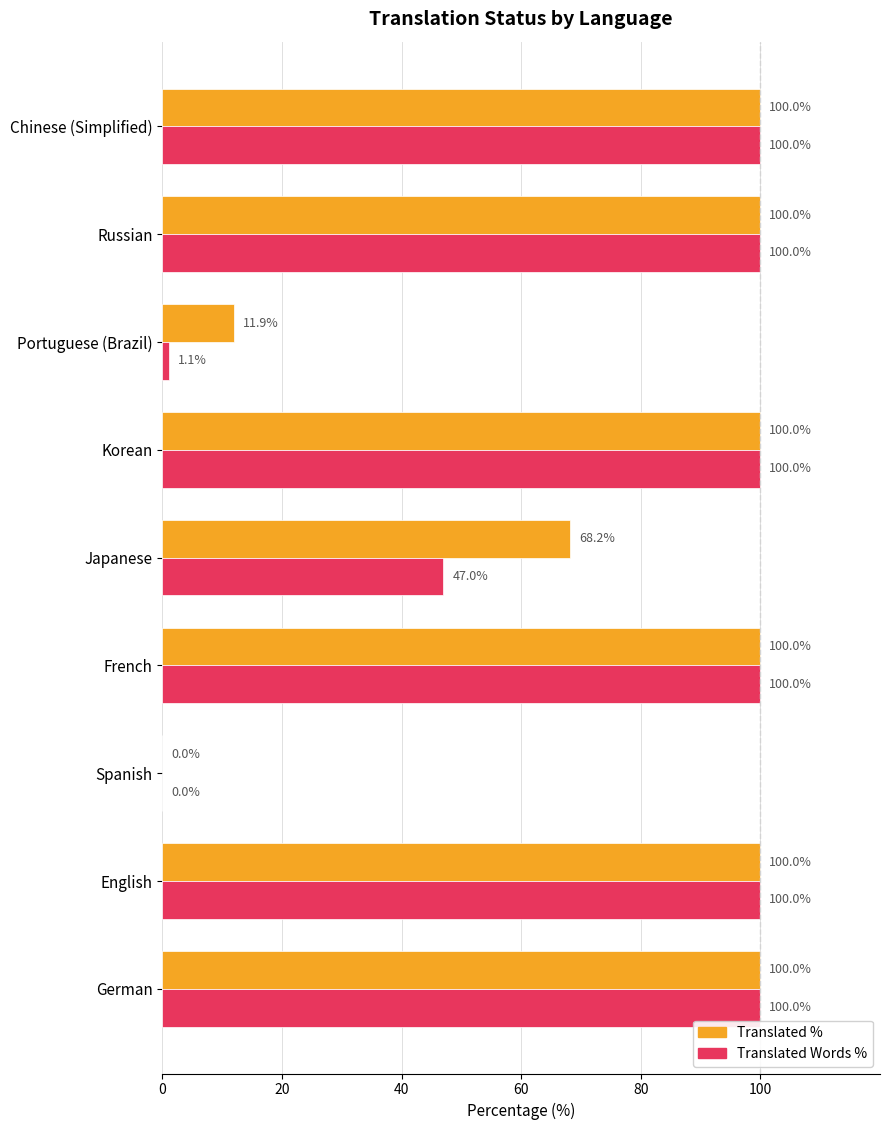

What is the approximate value of Translated % at German?

100.0